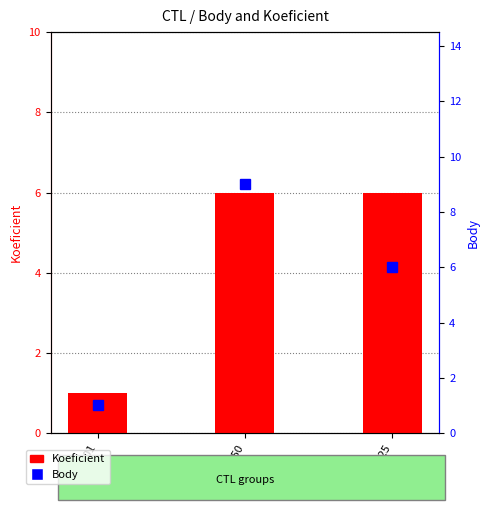

What is the sum of the Koeficient values at 129901 and 121350?

7